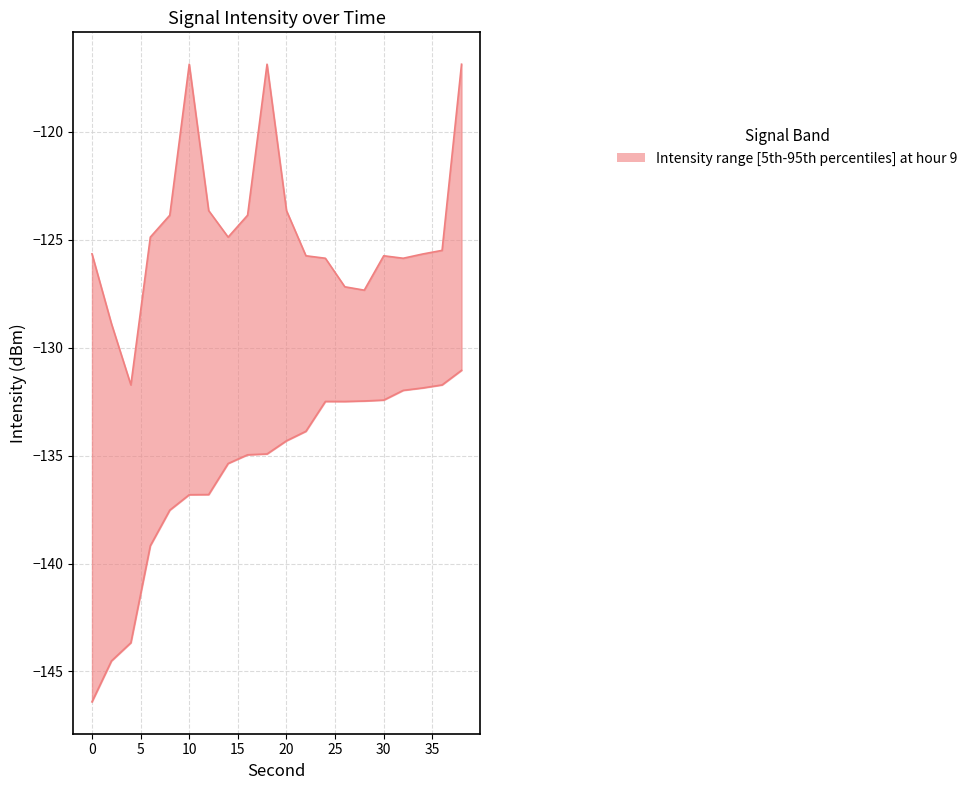

At which category is the sum across all series the highest?

38